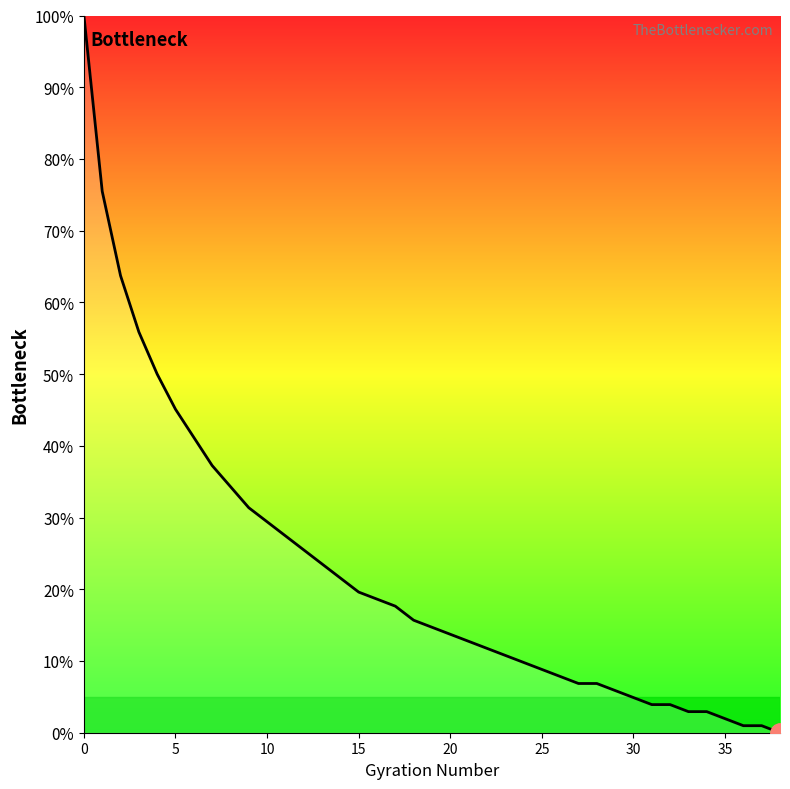

What is the maximum value shown in the chart?

100.0